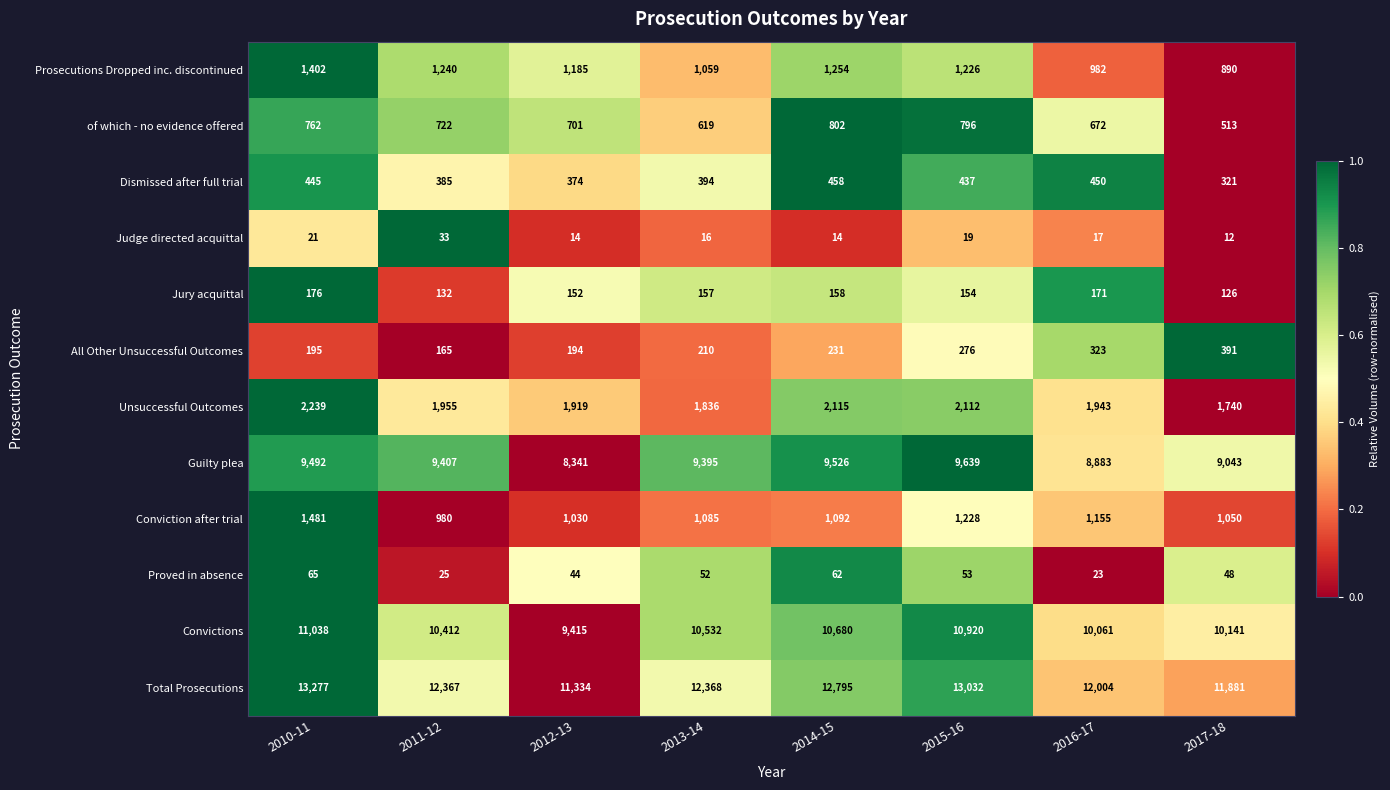

How many data points in Judge directed acquittal are less than 17?

4